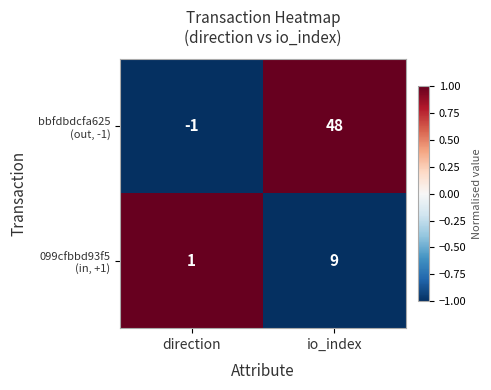

What is the maximum value shown in the chart?

48